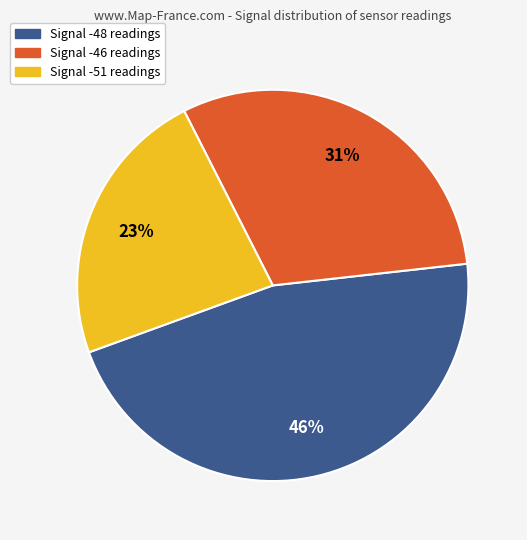

Is there any slice that represents more than half of the pie?

No